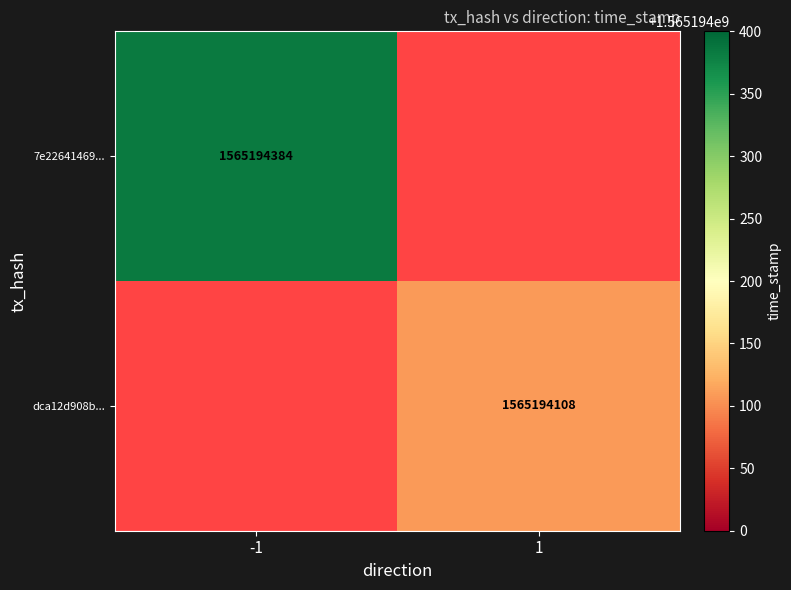

List the series in order of their peak value, lowest first.

dca12d908b7737d7ceb82556be58dead2fbfbd9, 7e22641469f51e8f9a46755c61f34c96dbacd92